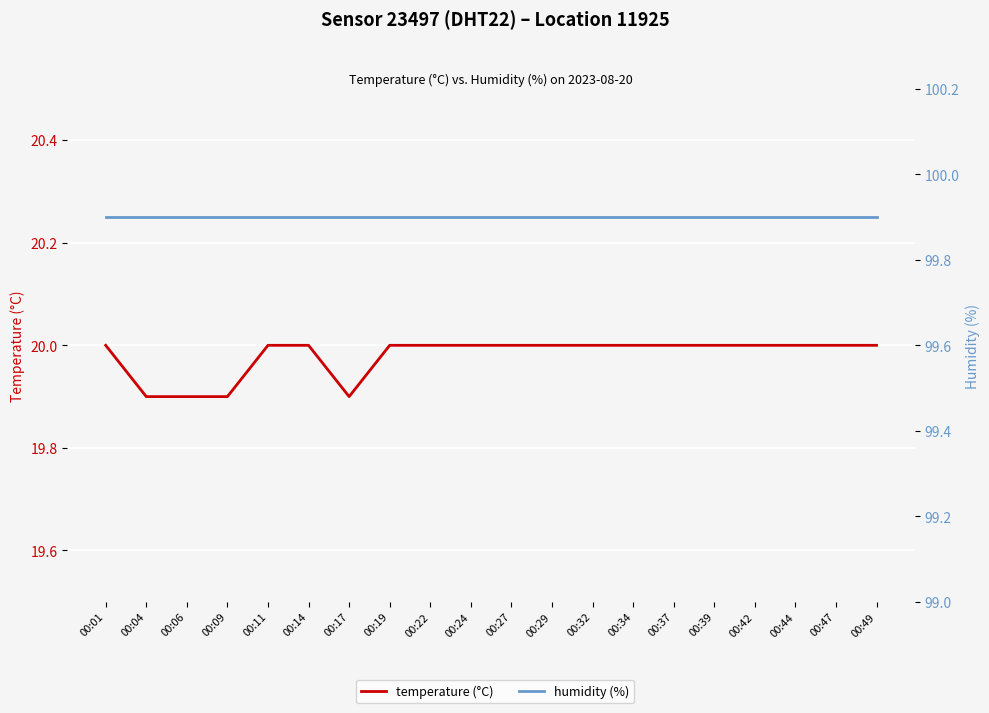

What is the value of the temperature (°C) point at the 1st from the left?

20.0